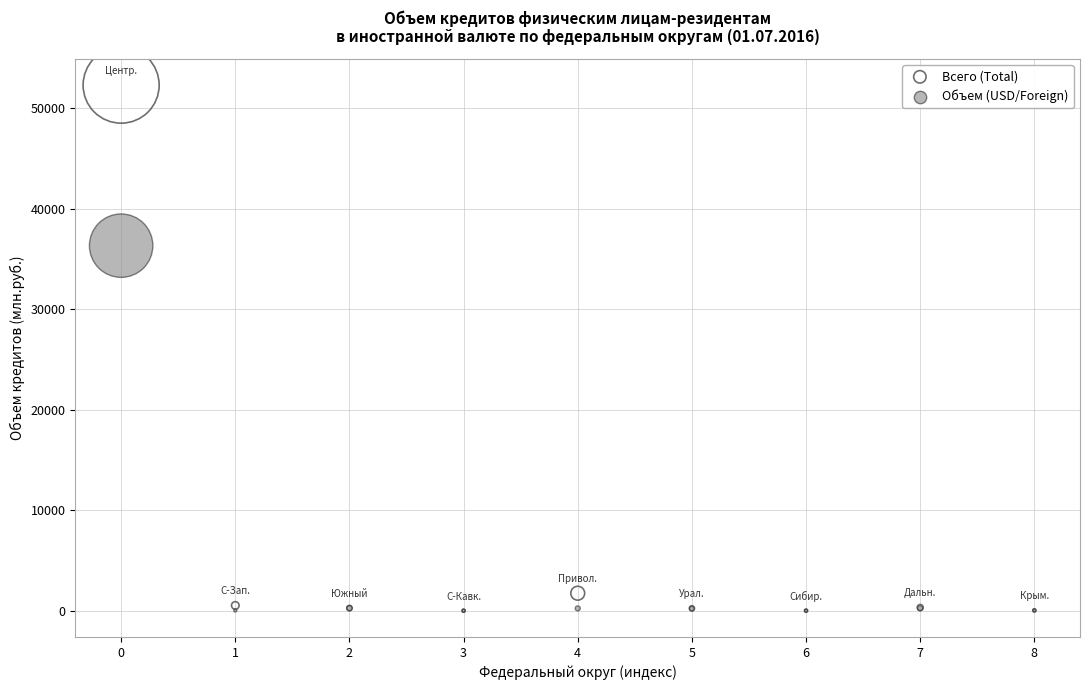

Across all series, what Y value is closest to 26154?

36332